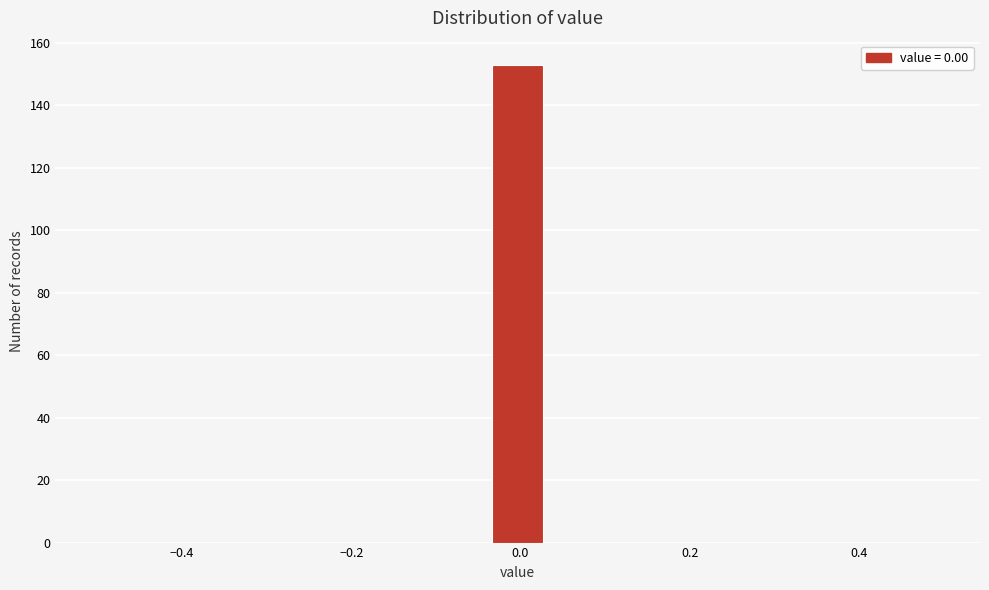

Read against the x-axis, roughly where is the centre of the tallest bar?

0.00